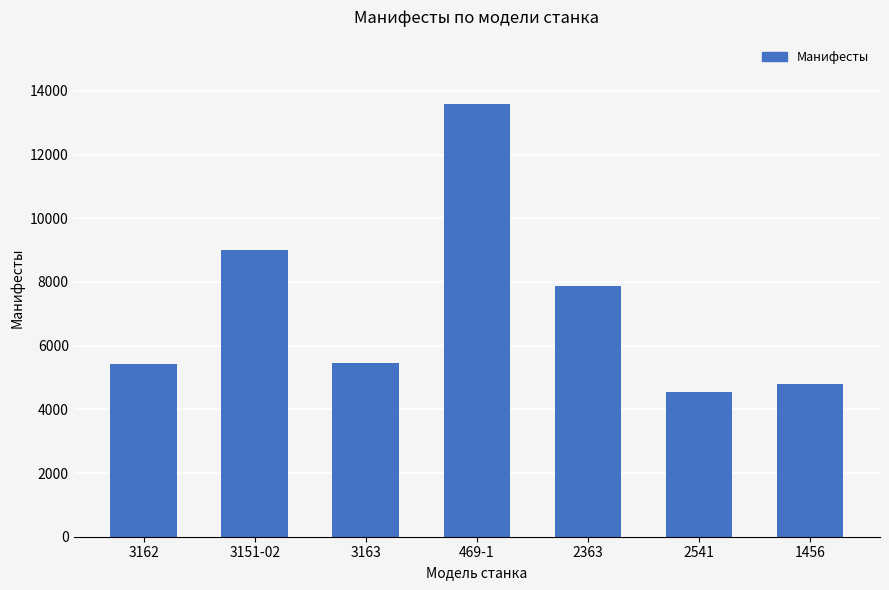

At which label is the value closest to 9058?

3151-02